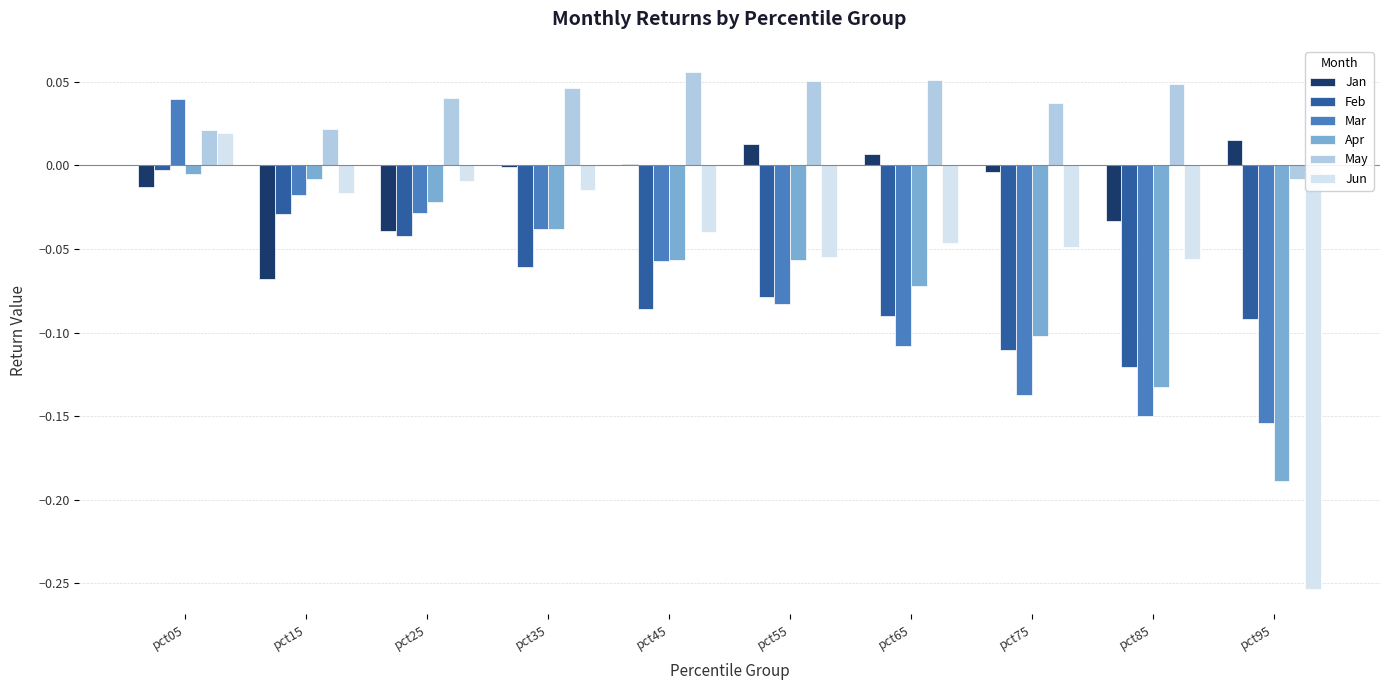

What is the sum of all May values?

0.4